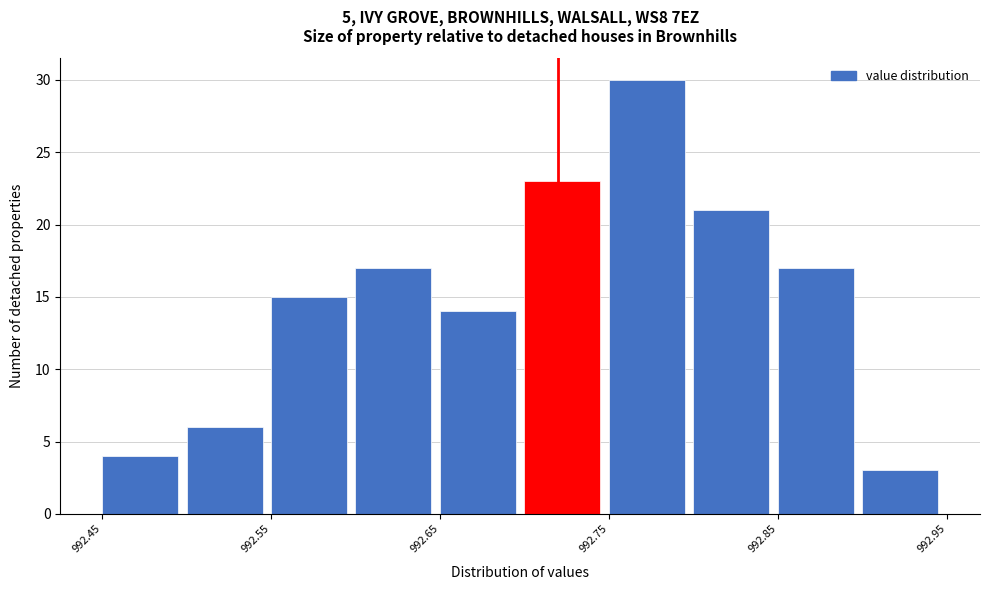

Reading left to right, transcribe this chart: for each bar, give the range it covers on the x-axis and its height. The values are not printed on the chart, so give them approximately, as read against the axis.

992.45 to 992.50: 4
992.50 to 992.55: 6
992.55 to 992.60: 15
992.60 to 992.65: 17
992.65 to 992.70: 14
992.70 to 992.75: 23
992.75 to 992.80: 30
992.80 to 992.85: 21
992.85 to 992.90: 17
992.90 to 992.95: 3